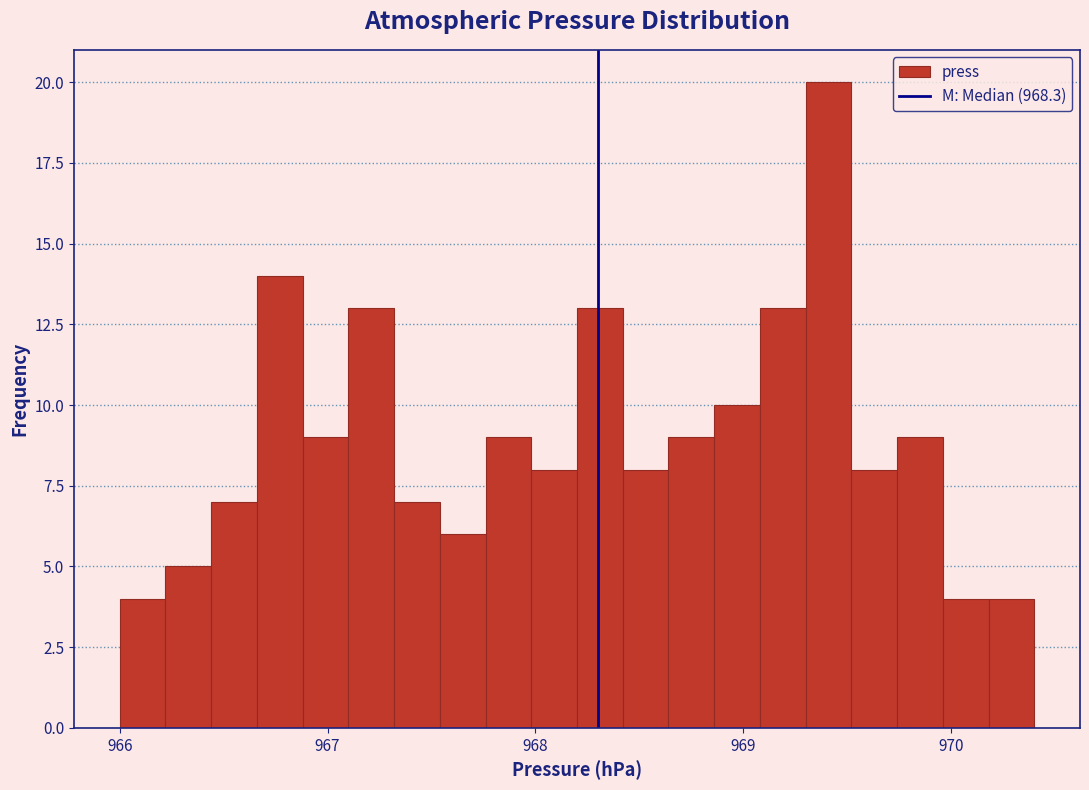

Read against the x-axis, roughly where is the centre of the tallest bar?

969.4